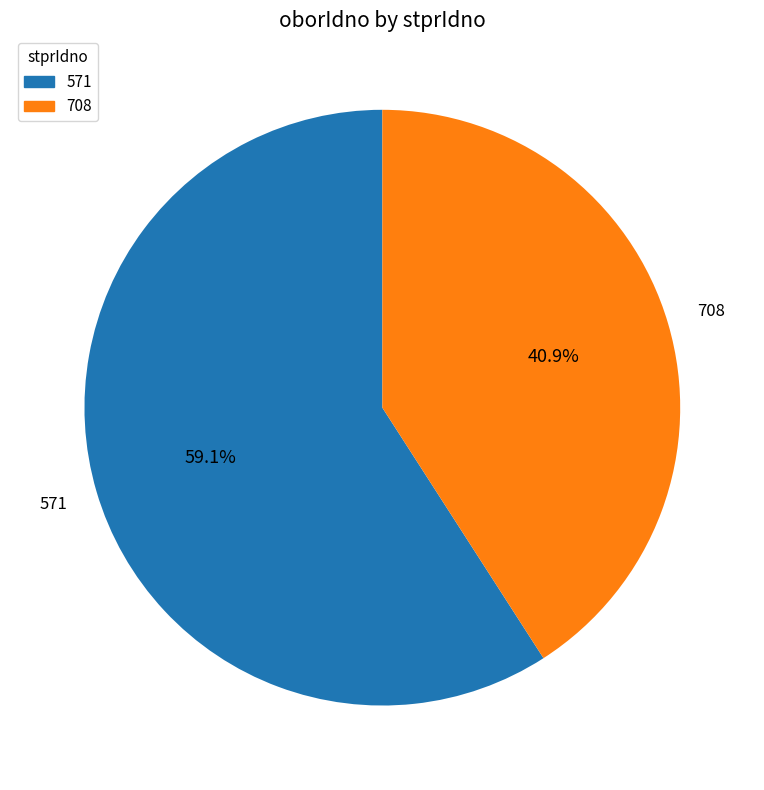

To the nearest percent, what is the difference between the 708 and 571 slice percentages?

18%